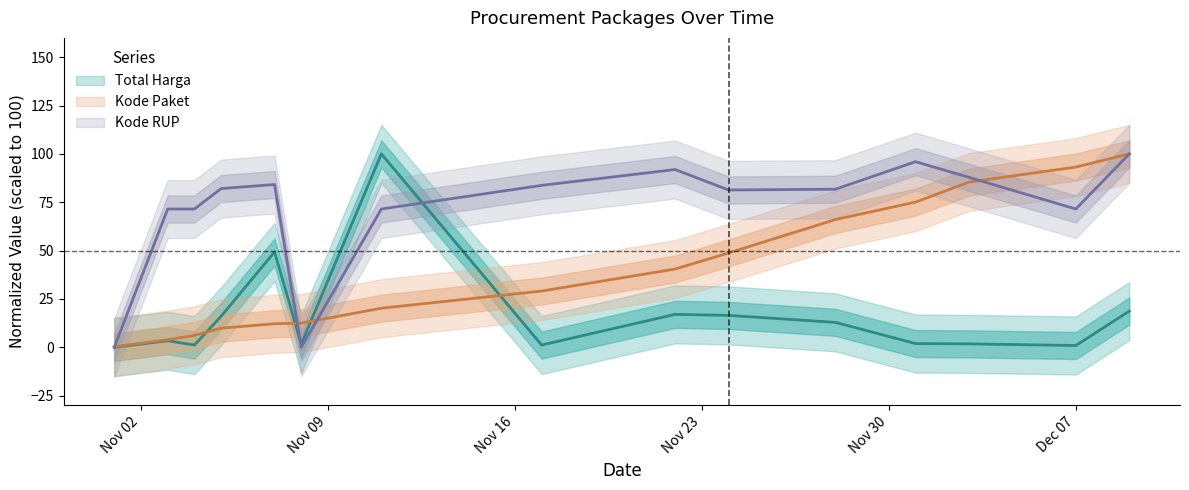

Where is the first local minimum for Total Harga?

2021-11-04